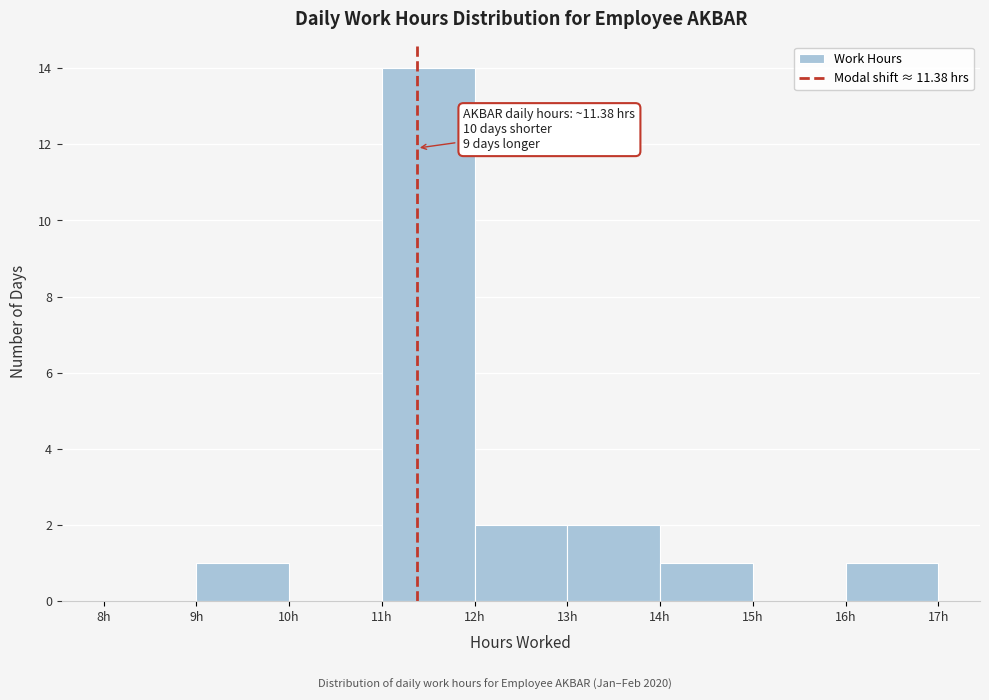

Which range on the x-axis has the tallest bar?

11 to 12